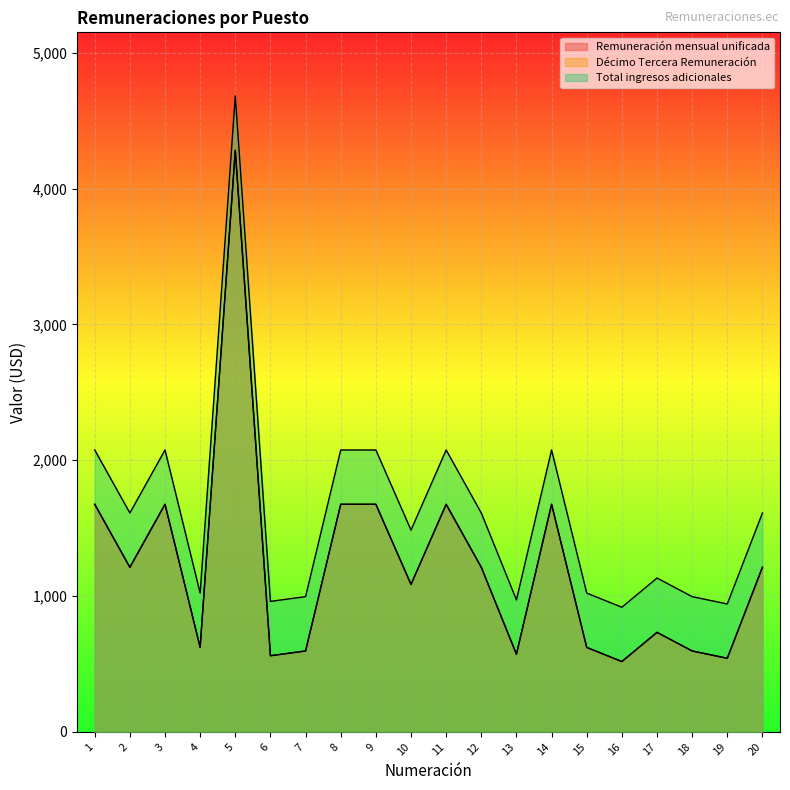

Count the number of categories in the chart.

20